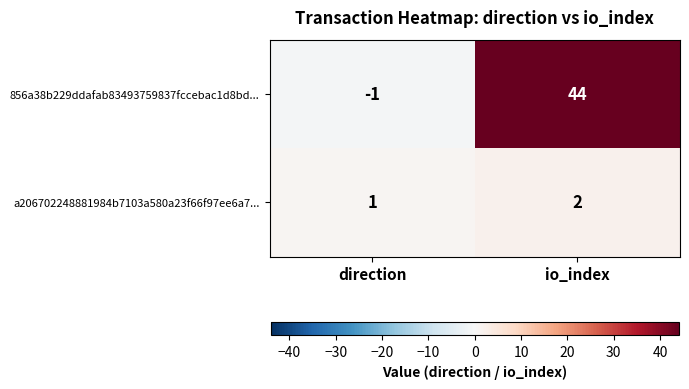

At which category is the sum across all series the highest?

io_index